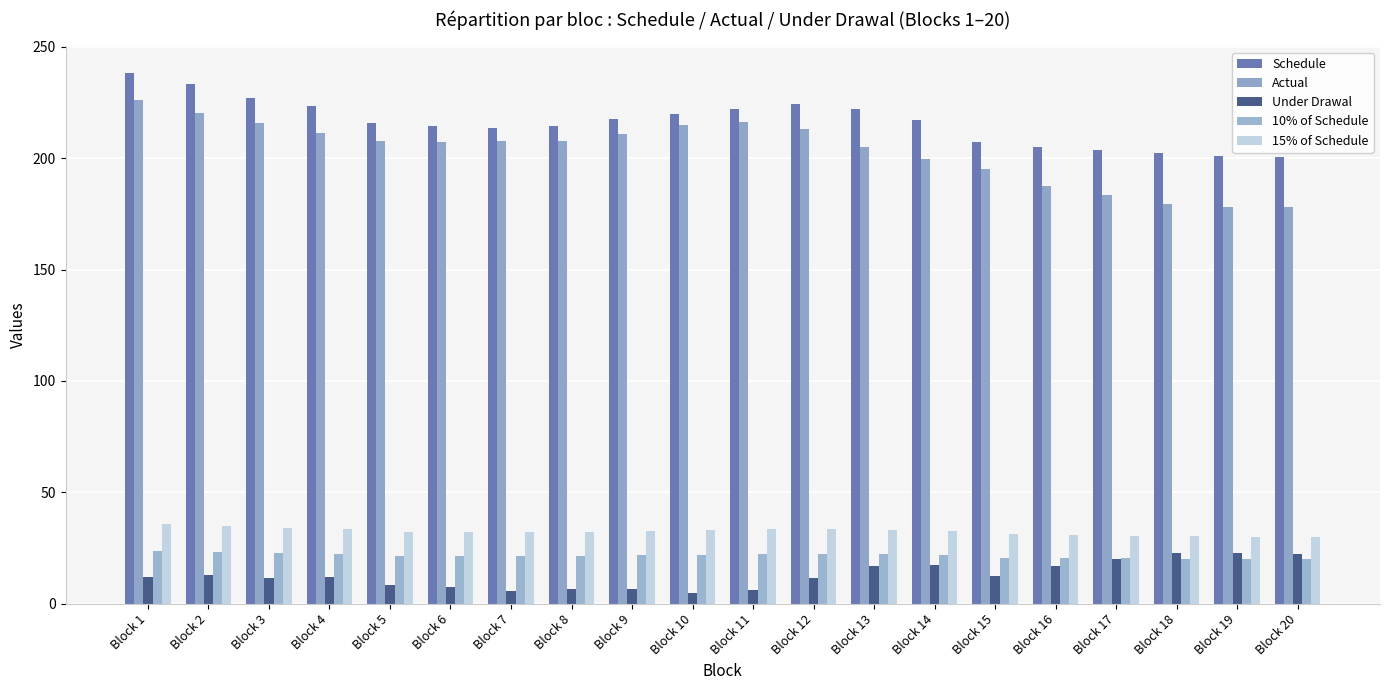

What is the spread (max minus min) of values at Block 16?

187.7